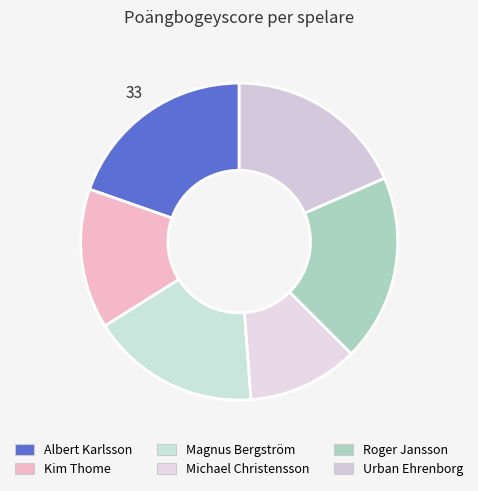

Does Roger Jansson represent more than half of the total?

No